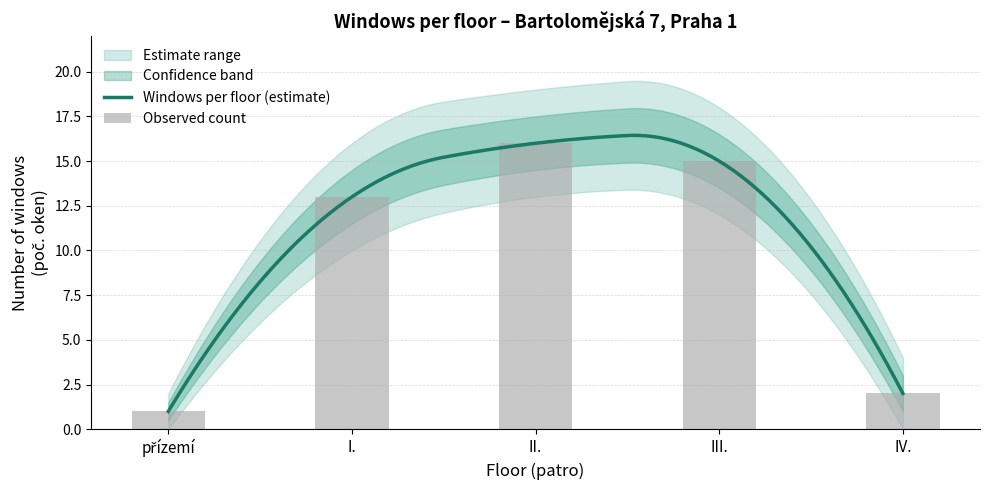

What is the highest value of the Windows per floor (estimate) series?

16.4